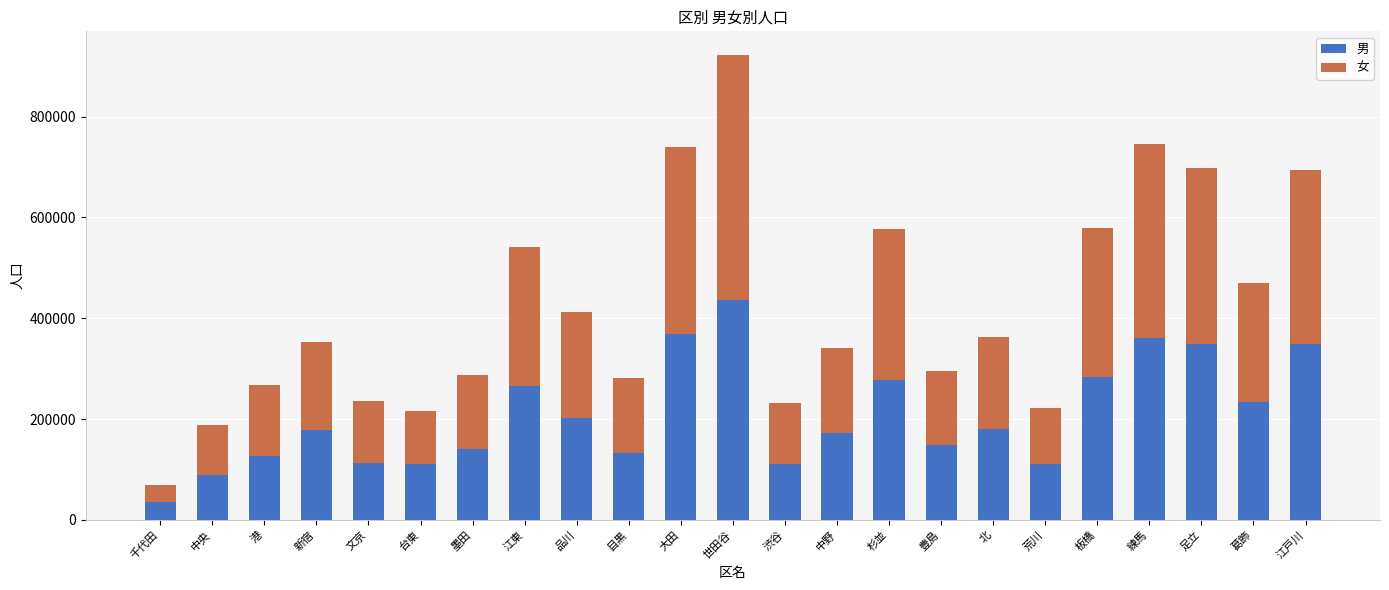

What is the minimum value for 男?

34502